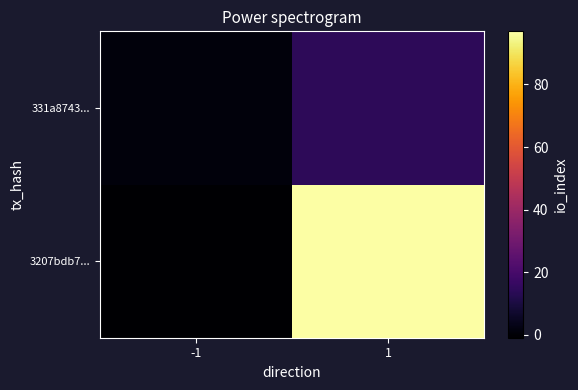

Which series has the largest total across all categories?

3207bdb7...